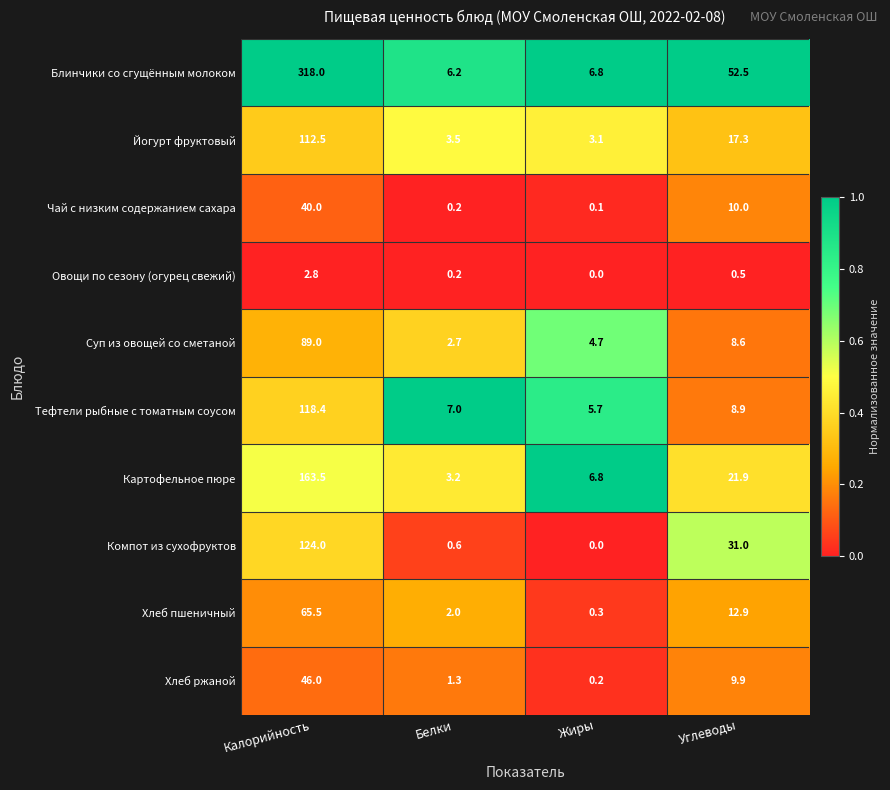

At which category is the sum across all series the highest?

Калорийность